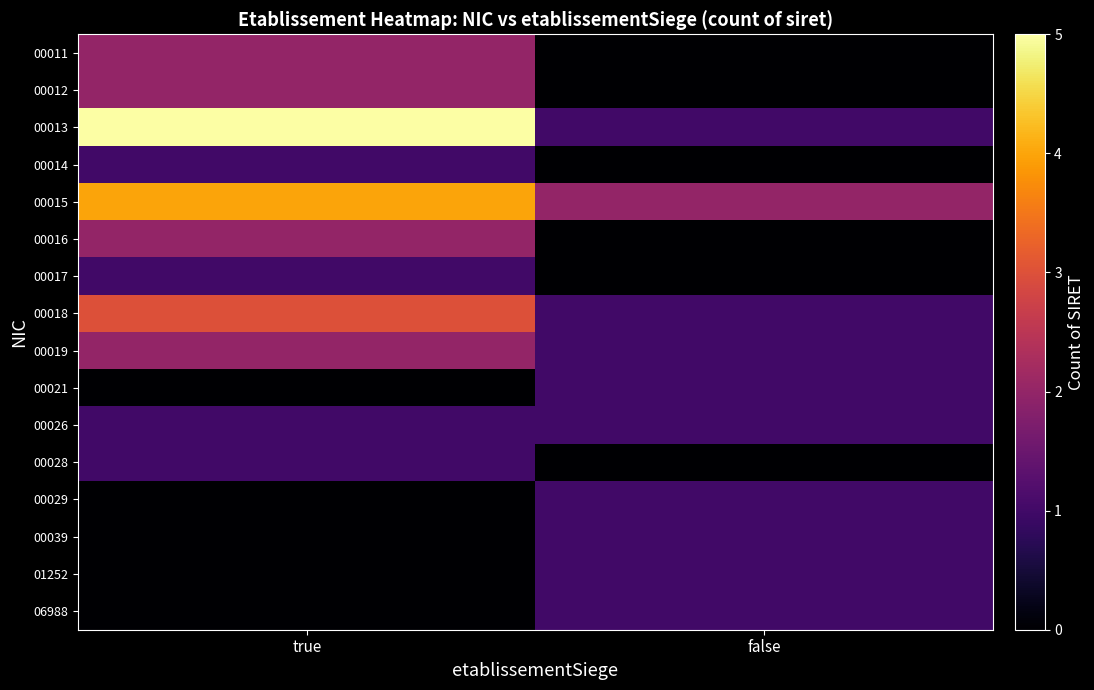

Reading right to left, list all the values displayed in this chart.

00011: false=0	true=2
00012: false=0	true=2
00013: false=1	true=5
00014: false=0	true=1
00015: false=2	true=4
00016: false=0	true=2
00017: false=0	true=1
00018: false=1	true=3
00019: false=1	true=2
00021: false=1	true=0
00026: false=1	true=1
00028: false=0	true=1
00029: false=1	true=0
00039: false=1	true=0
01252: false=1	true=0
06988: false=1	true=0